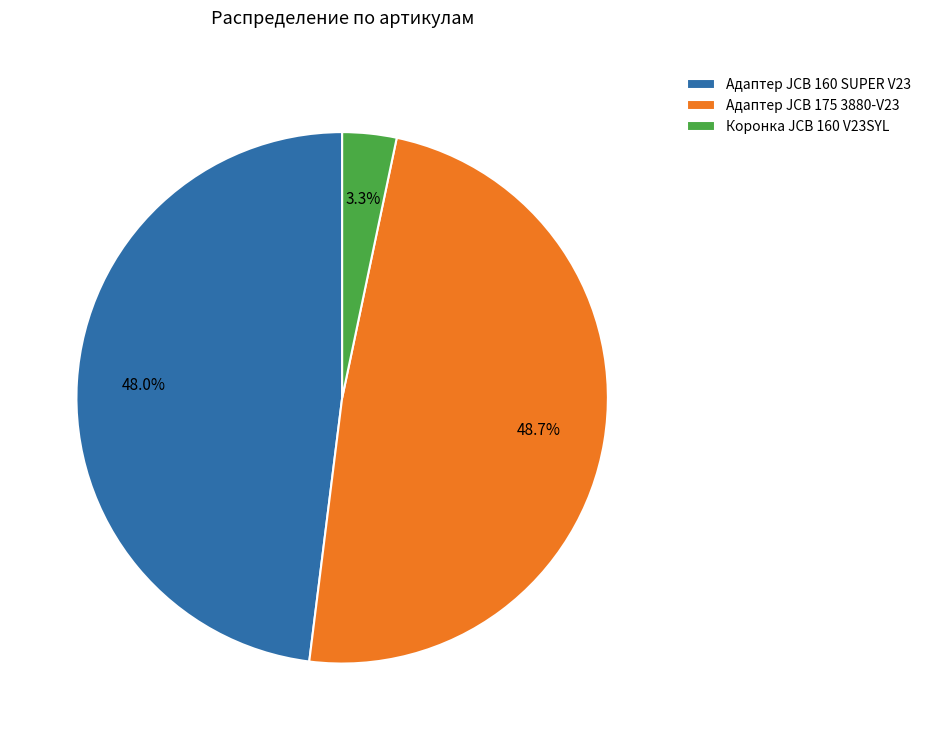

What percentage is NOT represented by Адаптер JCB 175 3880-V23?

51.3%